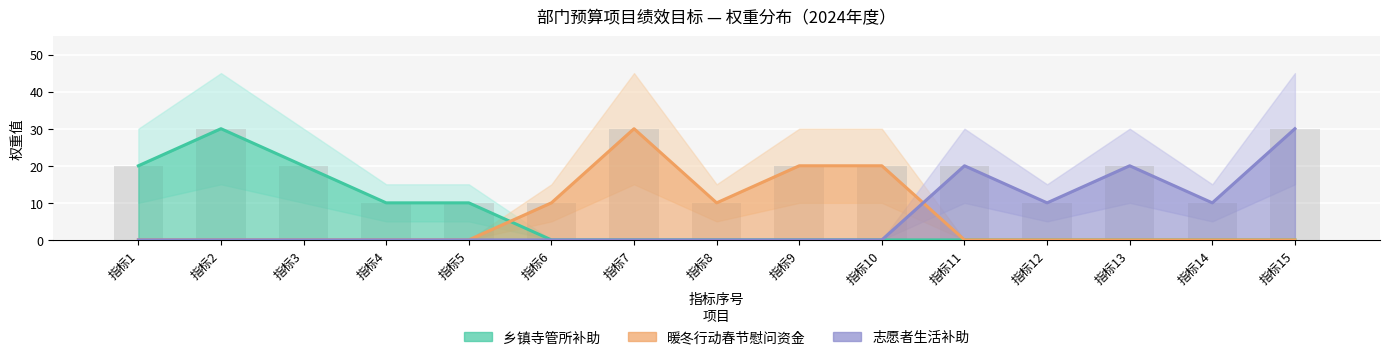

How many 各项权重值 values are between 10 and 20?

12